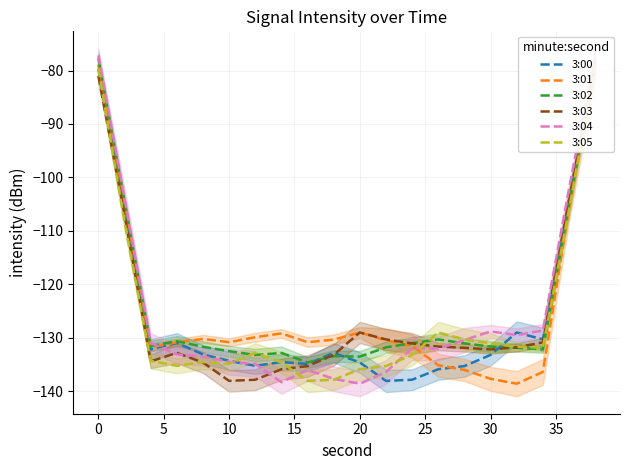

The 3:01 series shows -130.8 at 10. True or false?

True